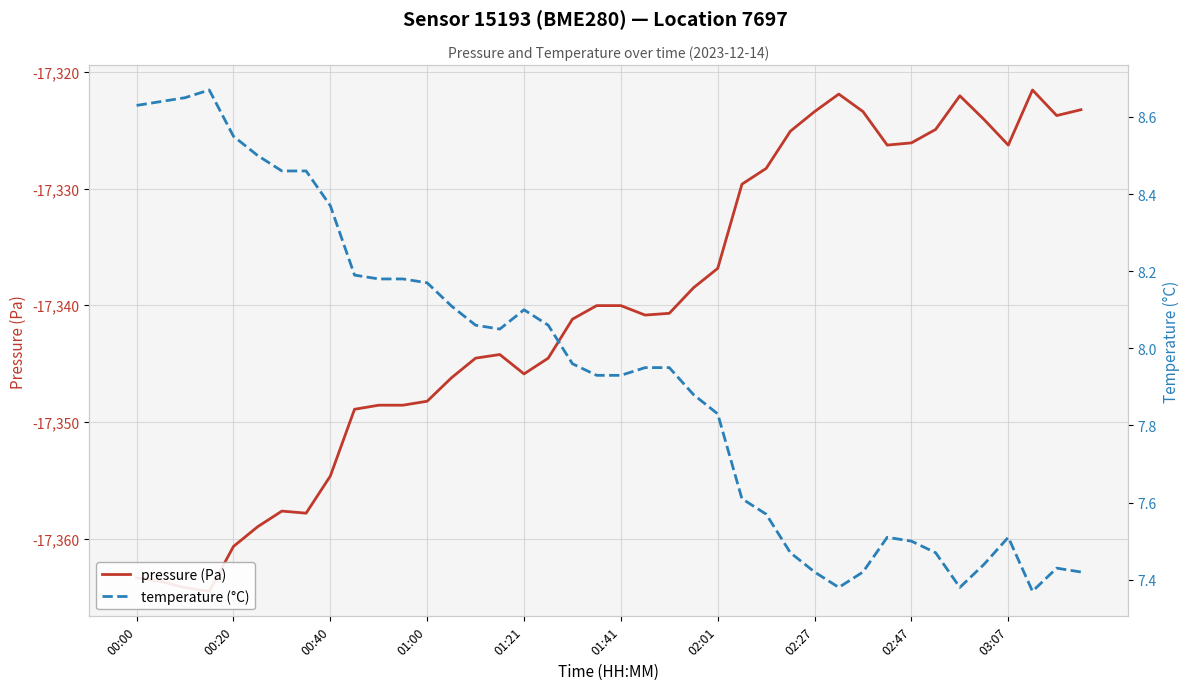

What is the difference between the maximum and second lowest values in the pressure (Pa) series?

42.6